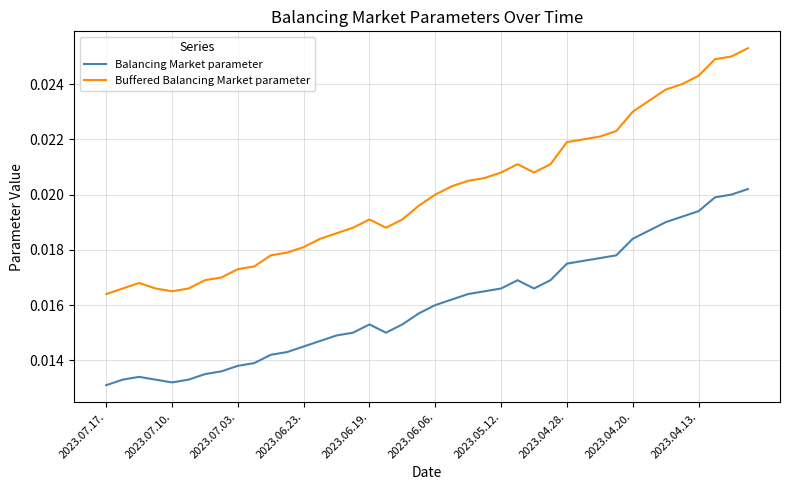

True or false: Buffered Balancing Market parameter and Balancing Market parameter cross at least once.

False